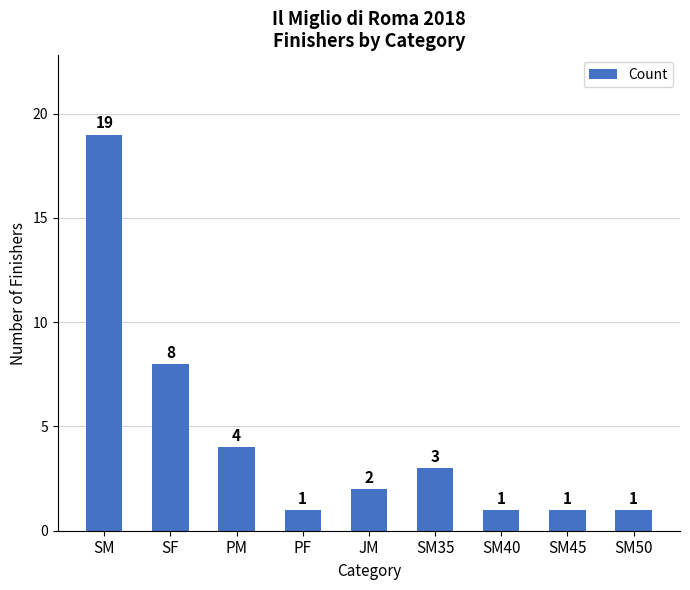

What is the ratio of the value at SM50 to the value at SM40?

1.0